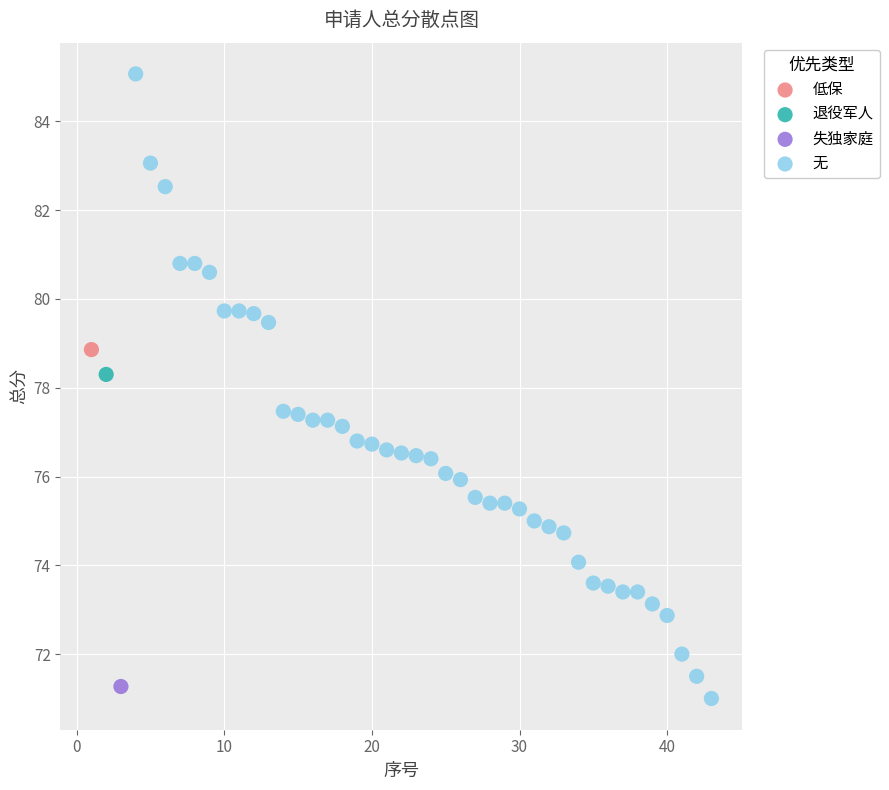

What are all the series names shown in the legend?

低保, 退役军人, 失独家庭, 无